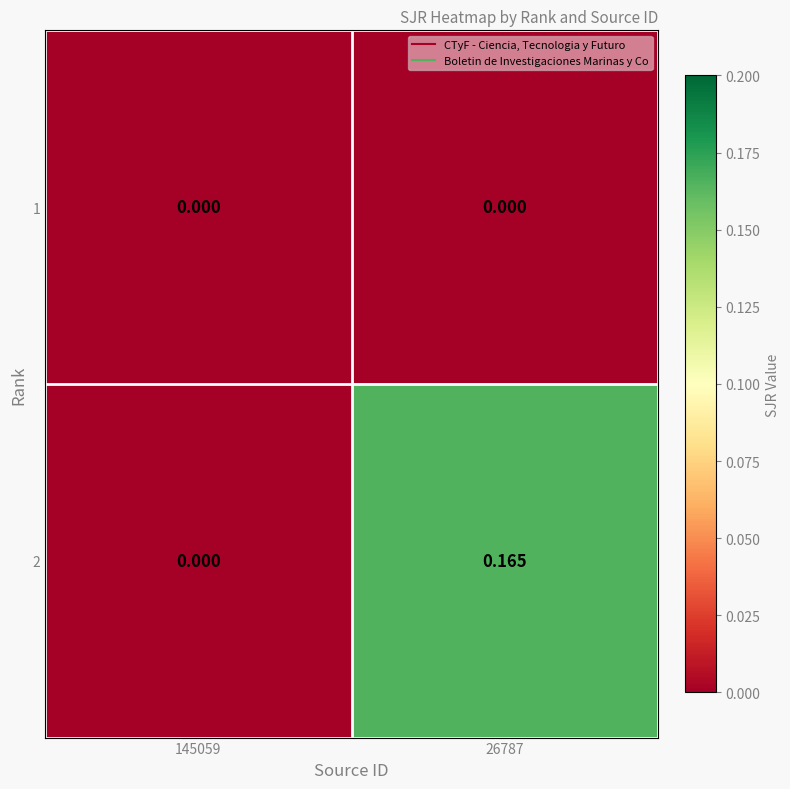

List the series in order of their peak value, lowest first.

1, 2